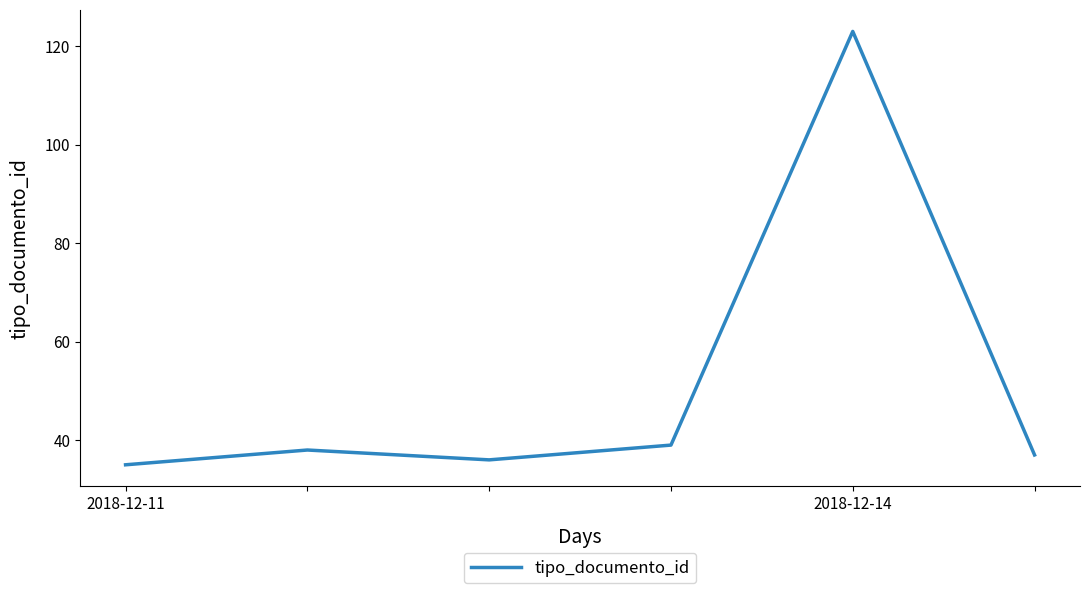

What is the average value?

51